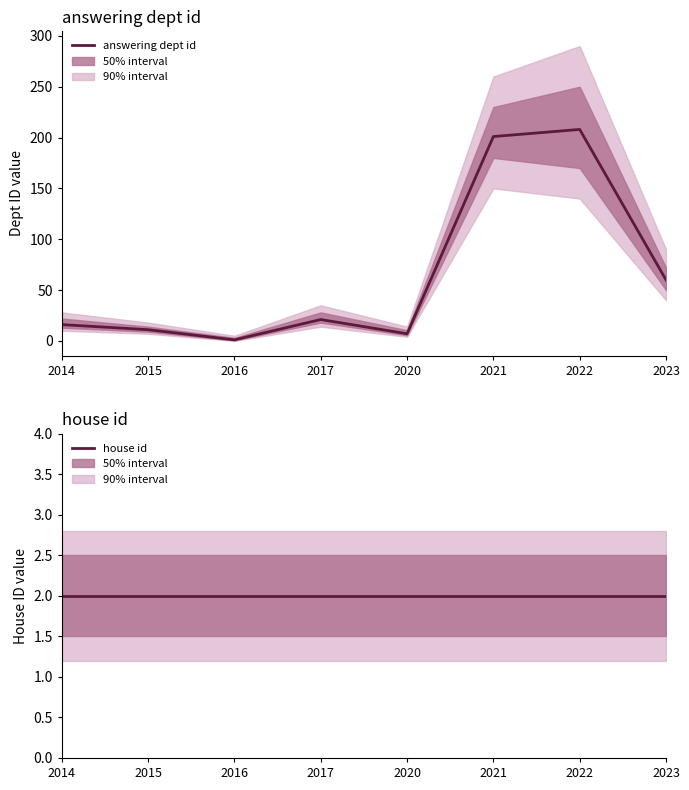

True or false: answering dept id has more than 1 interior local peaks.

True